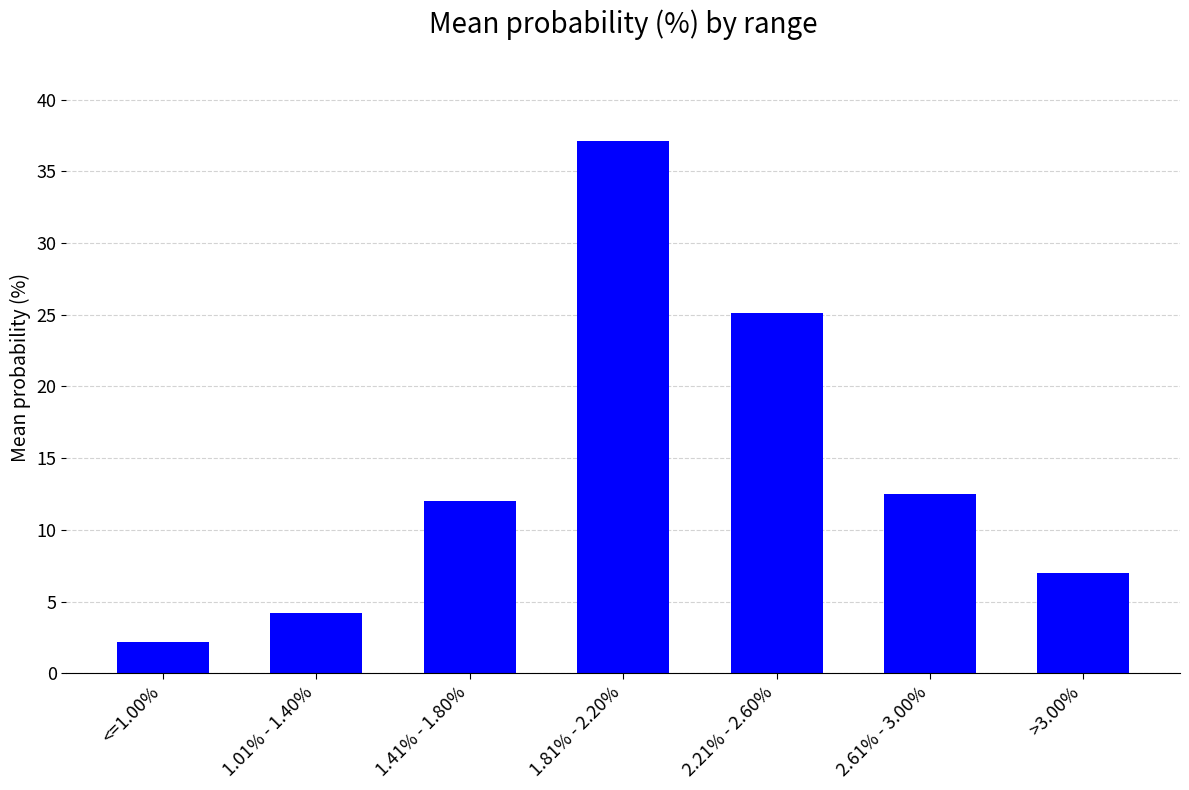

Reading left to right, transcribe all the data shown in this chart.

2.2	4.2	12.0	37.1	25.1	12.5	7.0